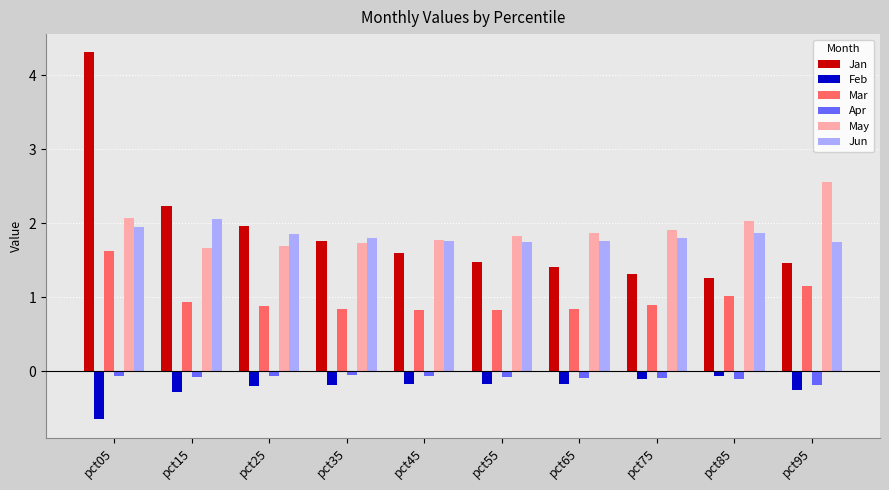

Between pct85 and pct95, which series saw the biggest shift?

May